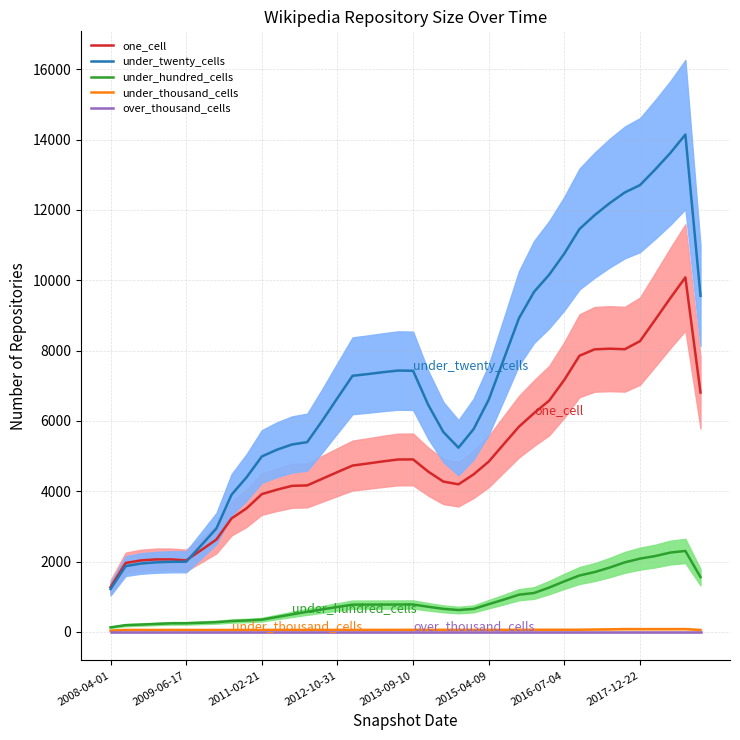

True or false: under_twenty_cells and over_thousand_cells intersect in this chart.

False